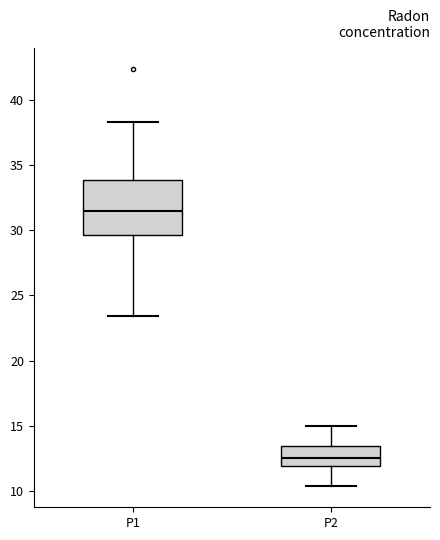

Reading left to right, read every box against the y-axis: the position of its median line, the range the box covers, and the ends of its whiskers. The values are not printed on the chart, so give them approximately, as read against the axis.

P1: median 31.5, box 29.5 to 34.0, whiskers 23.5 to 38.5
P2: median 12.5, box 12.0 to 13.5, whiskers 10.5 to 15.0